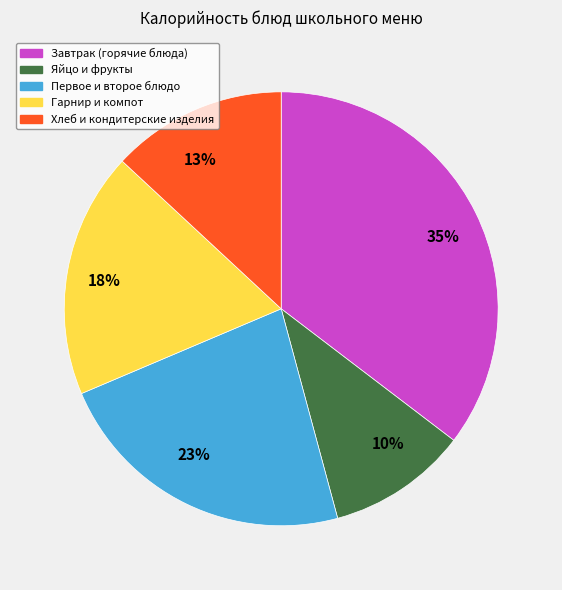

Is it true that 35% is 25% of the pie?

False